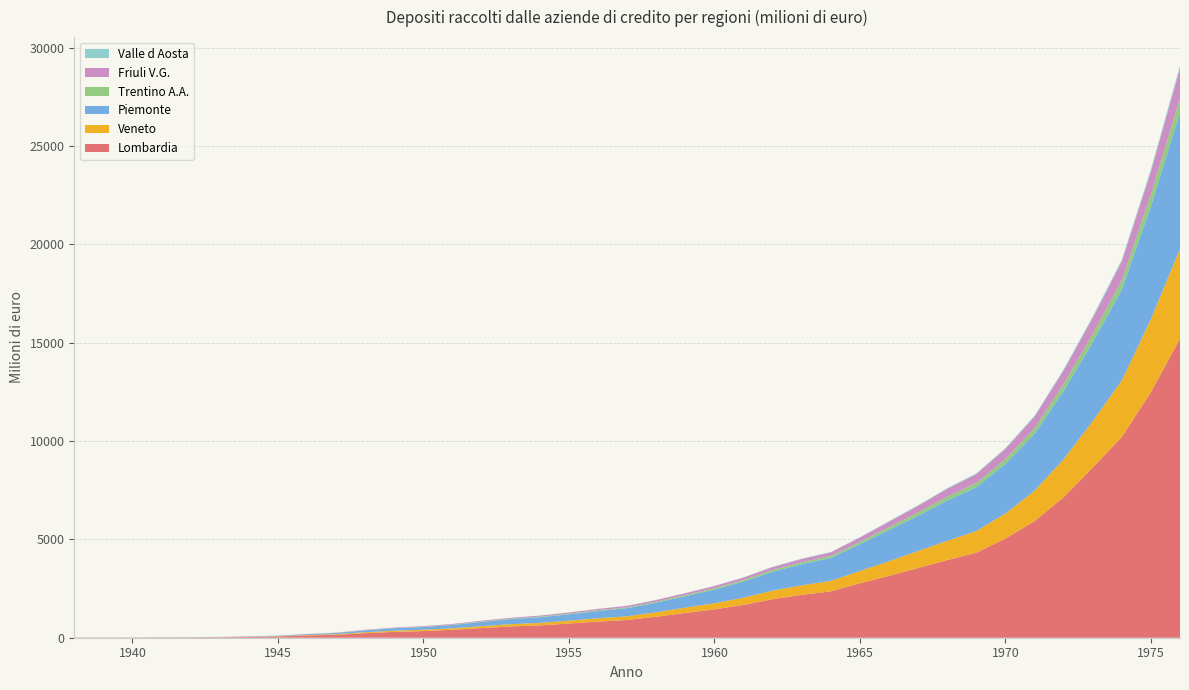

Reading right to left, list all the values displayed in this chart.

Lombardia: 1976=15214.0	1975=12493.4	1974=10212.0	1973=8655.4	1972=7148.4	1971=5926.8	1970=5044.1	1969=4324.4	1968=3946.4	1967=3549.2	1966=3146.1	1965=2768.2	1964=2358.7	1963=2181.4	1962=1960.1	1961=1670.6	1960=1440.1	1959=1261.5	1958=1067.2	1957=901.7	1956=820.9	1955=721.5	1954=626.8	1953=572.5	1952=489.8	1951=403.5	1950=338.1	1949=295.4	1948=231.3	1947=148.7	1946=116.1	1945=63.3	1944=41.3	1943=22.6	1942=18.5	1941=14.5	1940=11.4	1939=9.8	1938=9.0
Veneto: 1976=4565.5	1975=3710.1	1974=2875.0	1973=2362.1	1972=1926.8	1971=1548.2	1970=1275.0	1969=1101.8	1968=981.4	1967=862.9	1966=744.4	1965=628.2	1964=533.0	1963=485.5	1962=434.3	1961=368.3	1960=315.1	1959=269.3	1958=229.4	1957=189.4	1956=167.5	1955=147.4	1954=129.4	1953=115.2	1952=99.6	1951=78.5	1950=68.6	1949=62.6	1948=49.0	1947=32.8	1946=22.1	1945=12.6	1944=8.0	1943=5.9	1942=3.8	1941=2.8	1940=2.1	1939=1.8	1938=1.6
Piemonte: 1976=6946.6	1975=5741.5	1974=4620.5	1973=4014.4	1972=3474.4	1971=2892.8	1970=2531.1	1969=2229.7	1968=2045.9	1967=1787.8	1966=1589.2	1965=1361.1	1964=1165.5	1963=1073.5	1962=962.1	1961=817.1	1960=694.7	1959=577.6	1958=486.9	1957=410.4	1956=369.0	1955=320.4	1954=288.2	1953=258.2	1952=212.4	1951=165.3	1950=137.8	1949=122.8	1948=93.8	1947=59.6	1946=40.8	1945=24.0	1944=13.8	1943=9.2	1942=6.8	1941=5.6	1940=4.6	1939=4.0	1938=3.9
Trentino A.A.: 1976=707.8	1975=592.8	1974=470.9	1973=410.7	1972=349.1	1971=283.3	1970=235.4	1969=211.1	1968=195.2	1967=174.2	1966=143.8	1965=121.0	1964=102.0	1963=99.3	1962=90.1	1961=77.2	1960=68.6	1959=58.6	1958=50.3	1957=45.0	1956=38.1	1955=35.5	1954=28.9	1953=25.6	1952=22.6	1951=17.4	1950=13.8	1949=12.0	1948=9.2	1947=5.7	1946=4.5	1945=3.1	1944=2.5	1943=1.1	1942=0.9	1941=0.6	1940=0.5	1939=0.4	1938=0.3
Friuli V.G.: 1976=1527.8	1975=1169.1	1974=956.0	1973=813.0	1972=686.8	1971=588.4	1970=514.8	1969=452.8	1968=403.2	1967=336.4	1966=280.5	1965=217.0	1964=181.3	1963=165.9	1962=147.3	1961=125.1	1960=109.3	1959=97.2	1958=84.2	1957=74.1	1956=67.9	1955=60.7	1954=51.0	1953=42.6	1952=41.1	1951=35.1	1950=29.1	1949=26.1	1948=20.4	1947=12.1	1946=8.7	1945=4.0	1944=3.2	1943=1.7	1942=1.6	1941=1.2	1940=0.9	1939=0.8	1938=0.7
Valle d Aosta: 1976=128.1	1975=107.4	1974=86.0	1973=80.1	1972=61.5	1971=48.7	1970=42.0	1969=36.8	1968=31.2	1967=26.0	1966=23.1	1965=19.9	1964=17.0	1963=17.5	1962=14.9	1961=11.2	1960=9.3	1959=8.3	1958=7.6	1957=7.0	1956=6.0	1955=3.5	1954=3.0	1953=2.5	1952=2.1	1951=2.0	1950=1.4	1949=1.4	1948=1.1	1947=0.9	1946=0.5	1945=0.5	1944=0.4	1943=0.3	1942=0.2	1941=0.2	1940=0.1	1939=0.1	1938=0.1